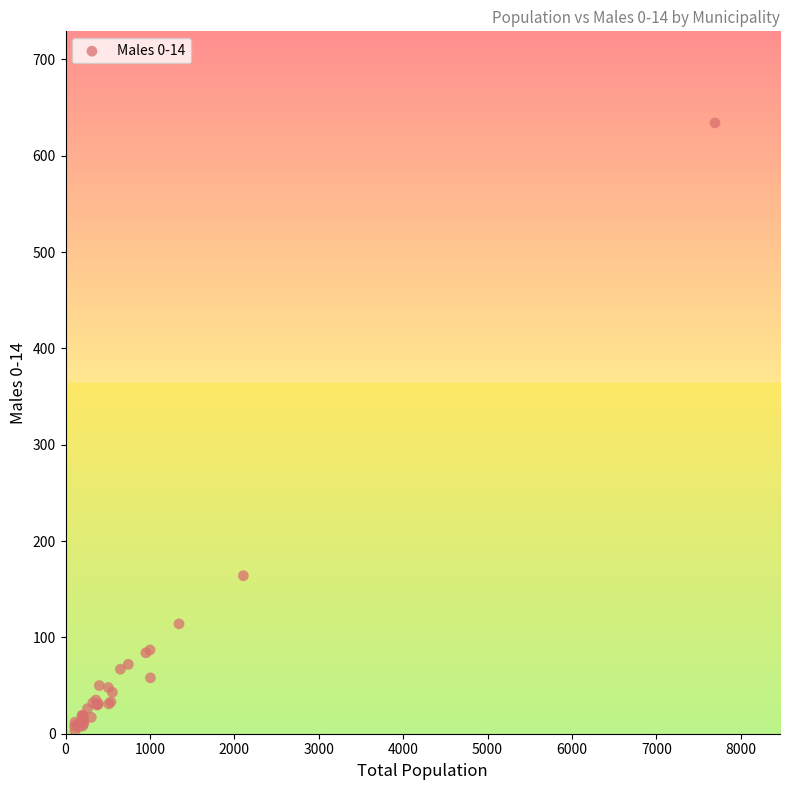

What Y value in the scatter plot is closest to 318?

164